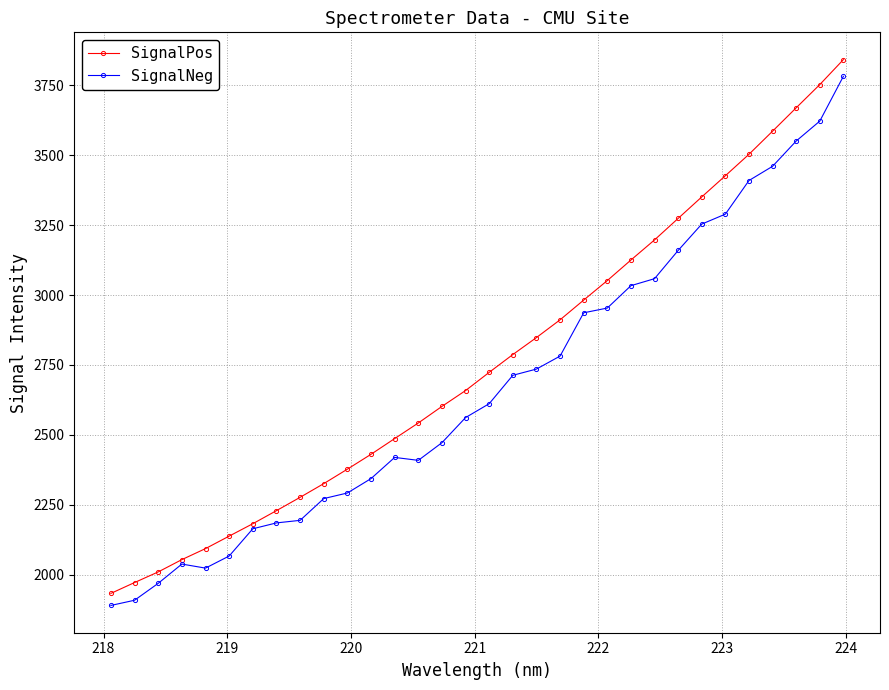

True or false: SignalPos has more than 2 interior local peaks.

False